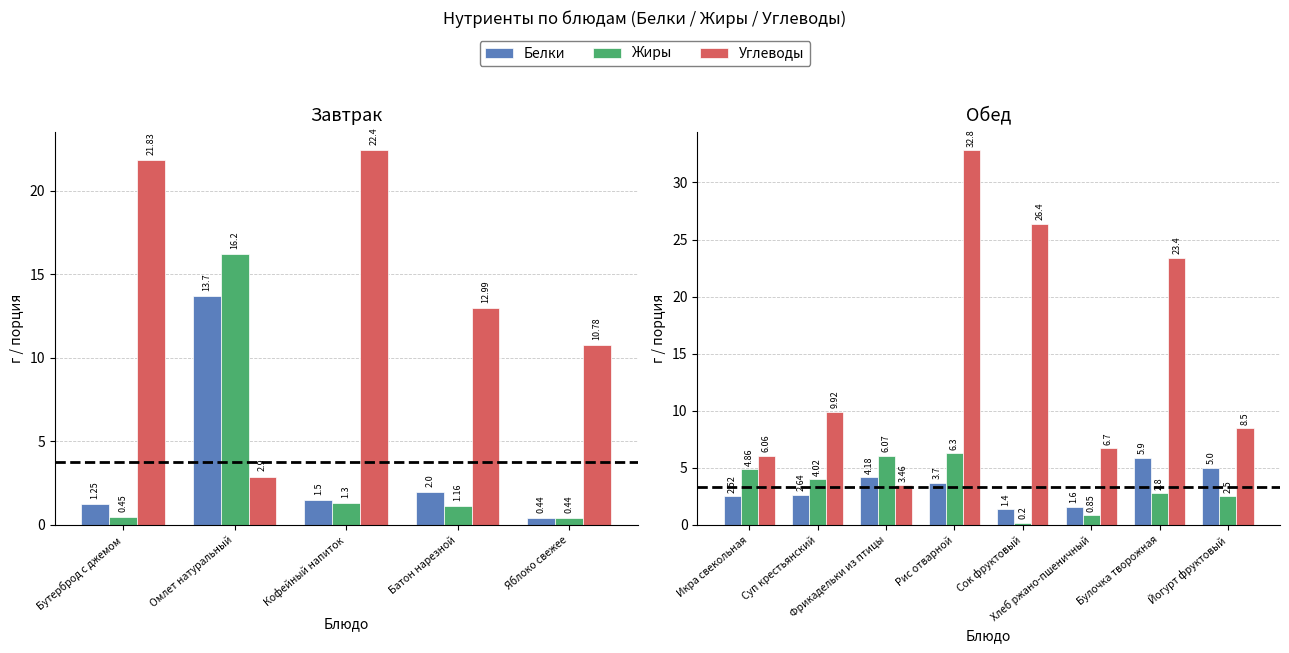

What is the total value across all series at Хлеб ржано-пшеничный?

9.2